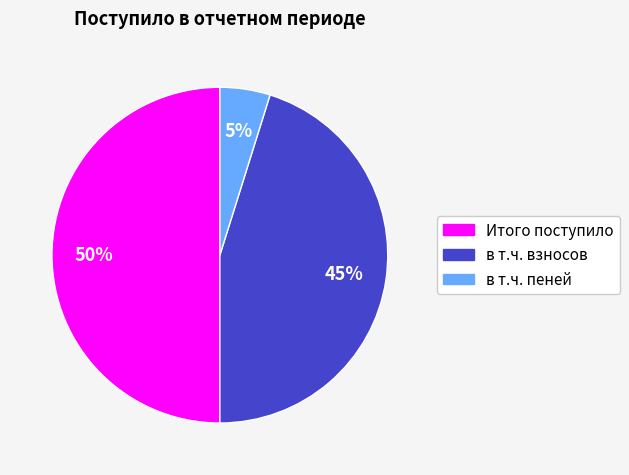

Which has a higher value, в т.ч. пеней or Итого поступило?

Итого поступило